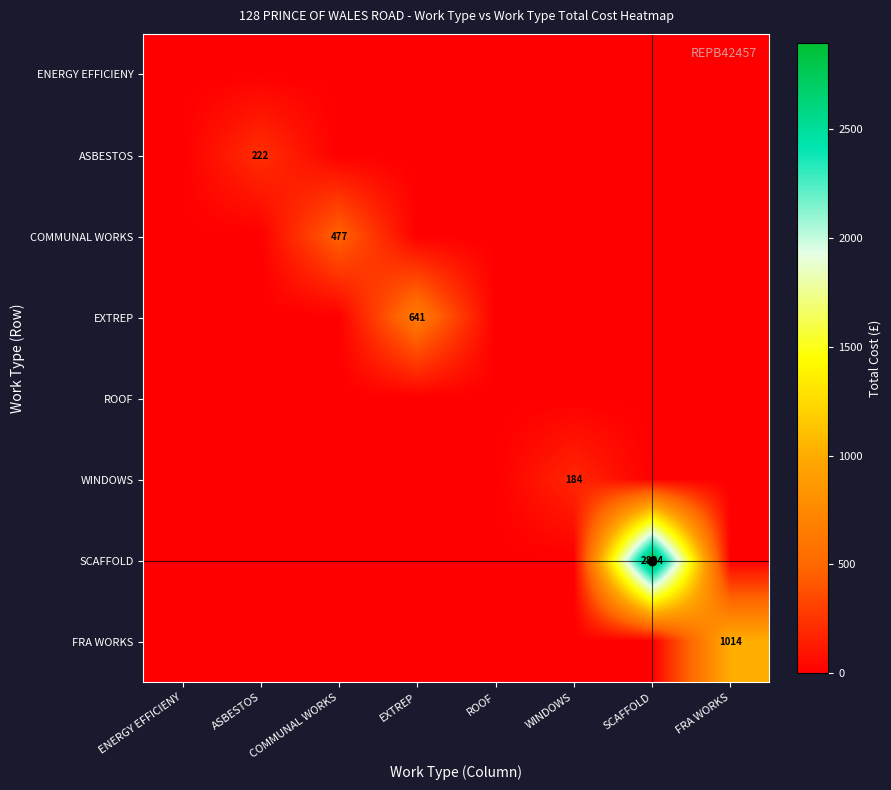

The value of ASBESTOS at ASBESTOS is 45. True or false?

False